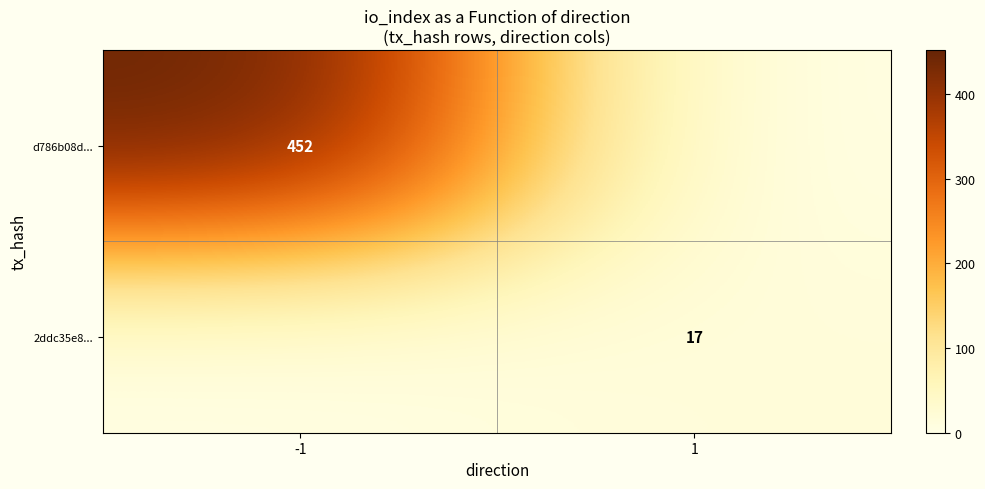

The value of d786b08d... at -1 is 301. True or false?

False